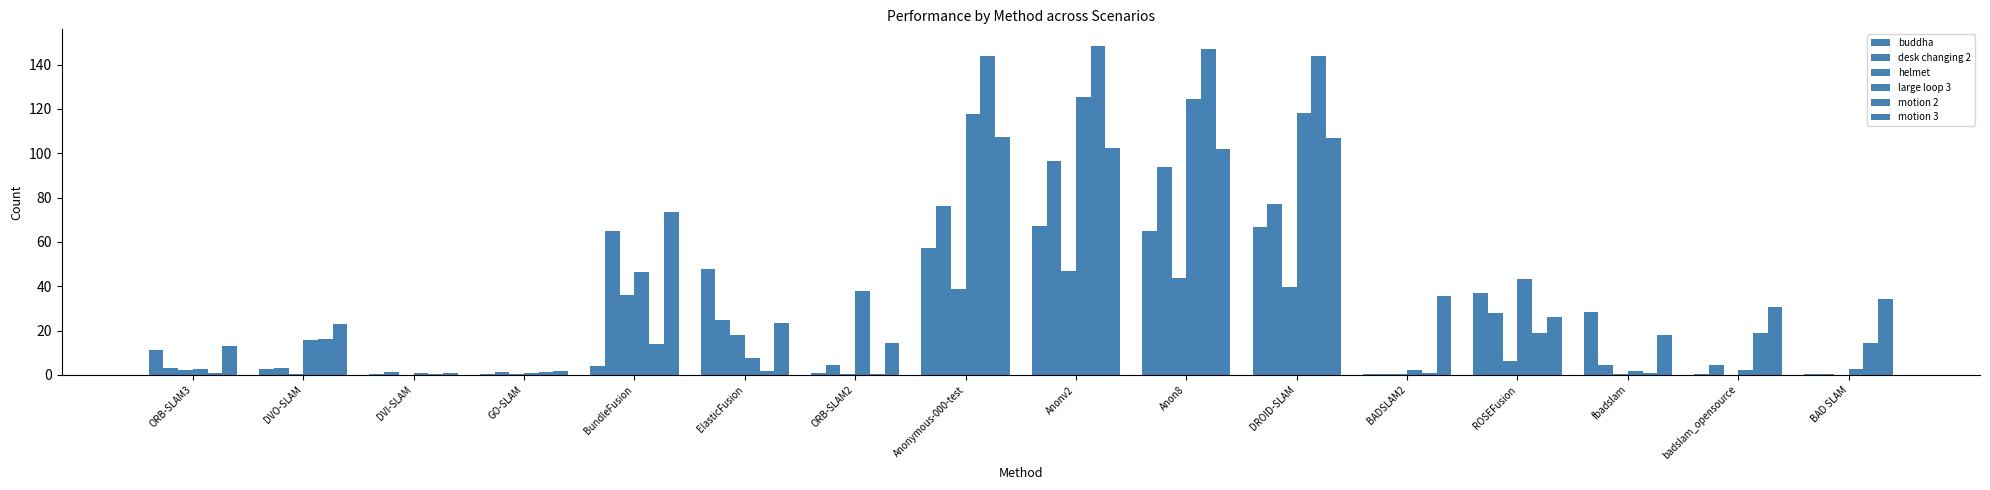

Count the number of categories in the chart.

16